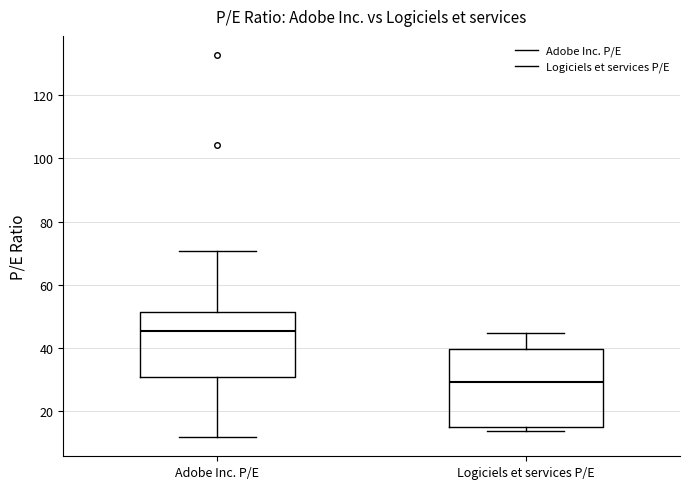

Reading left to right, read every box against the y-axis: the position of its median line, the range the box covers, and the ends of its whiskers. The values are not printed on the chart, so give them approximately, as read against the axis.

Adobe Inc. P/E: median 46, box 30 to 52, whiskers 12 to 70
Logiciels et services P/E: median 30, box 16 to 40, whiskers 14 to 44